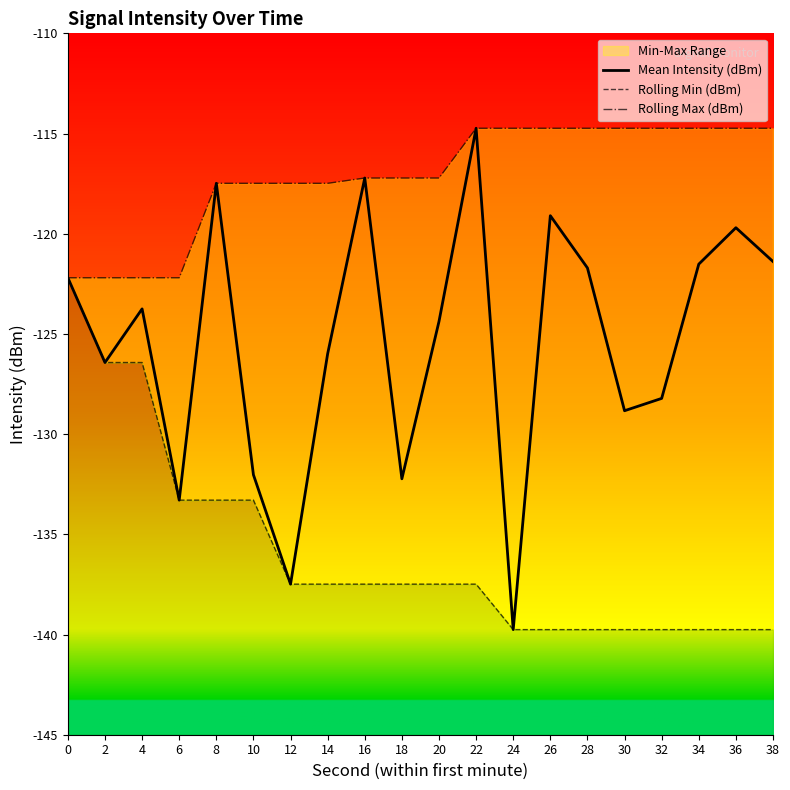

What is the difference between the maximum and minimum values in the Mean Intensity (dBm) series?

25.0